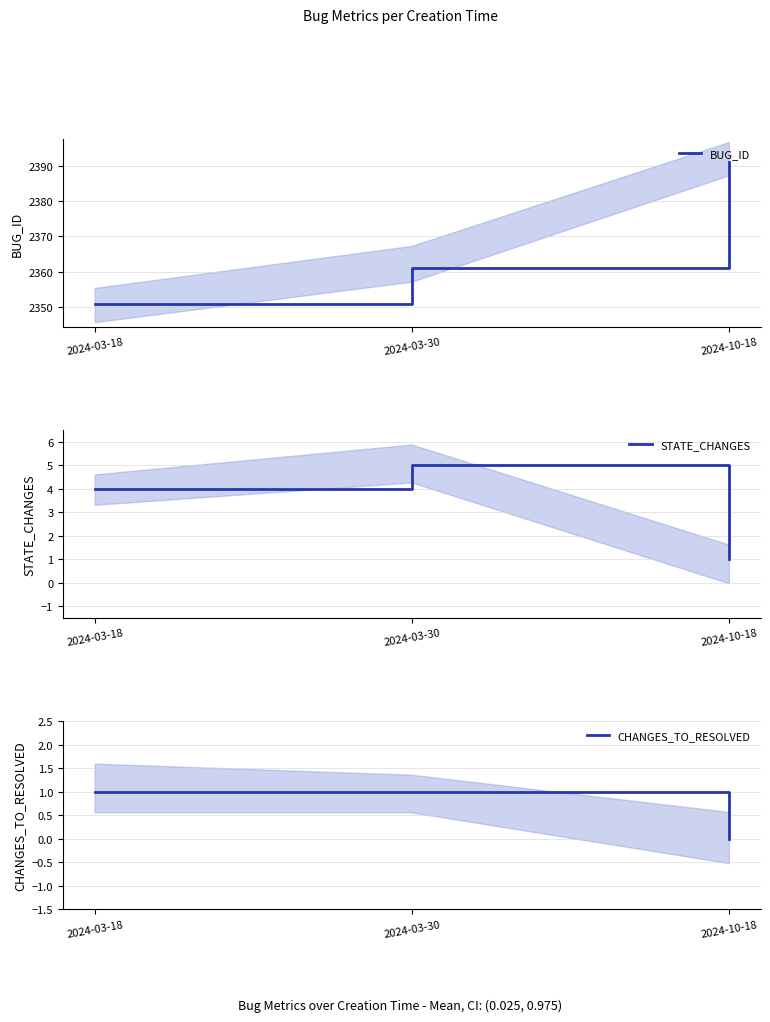

Rank the series by their maximum value, from highest to lowest.

BUG_ID, STATE_CHANGES, CHANGES_TO_RESOLVED